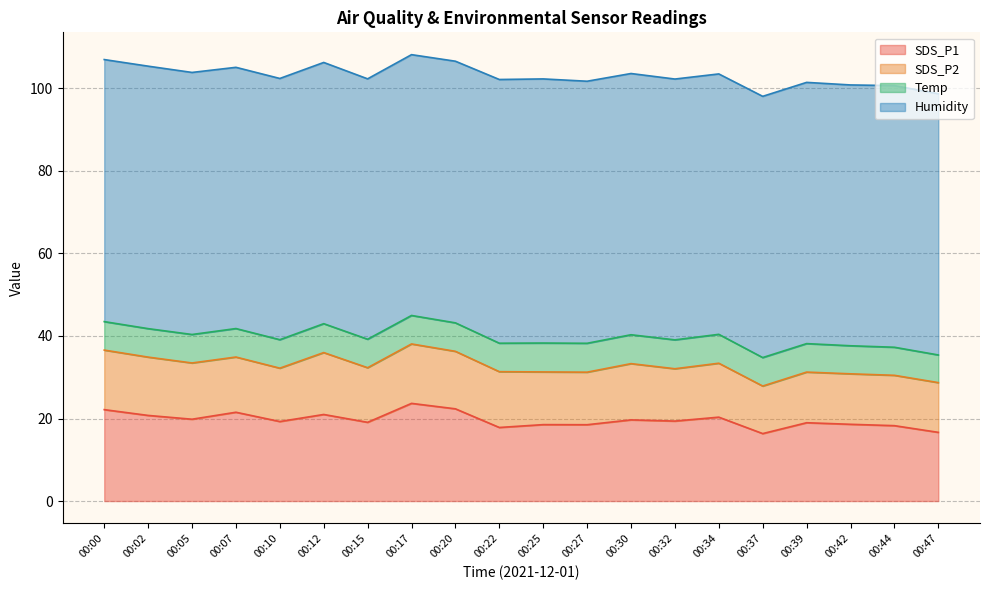

True or false: Temp has a value of 3.9 at 00:05.

False